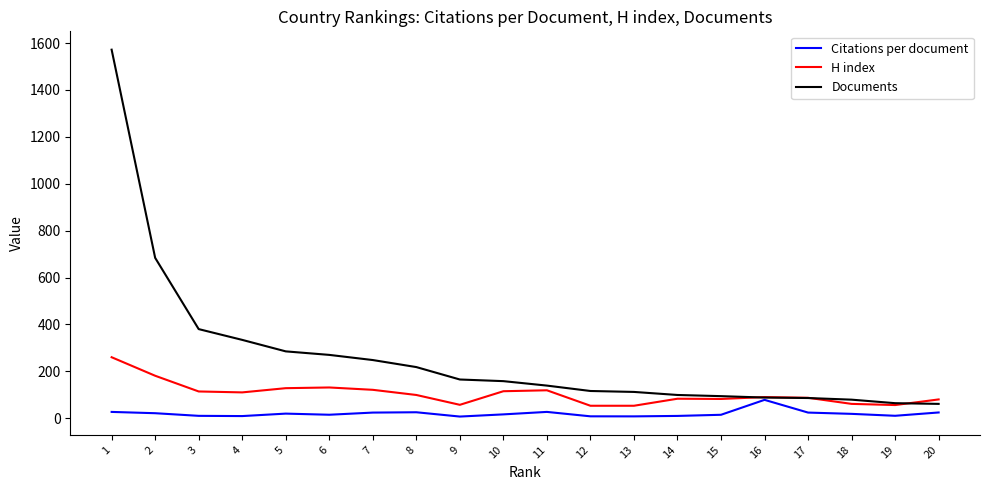

Rank the series by their average value, from highest to lowest.

Documents, H index, Citations per document